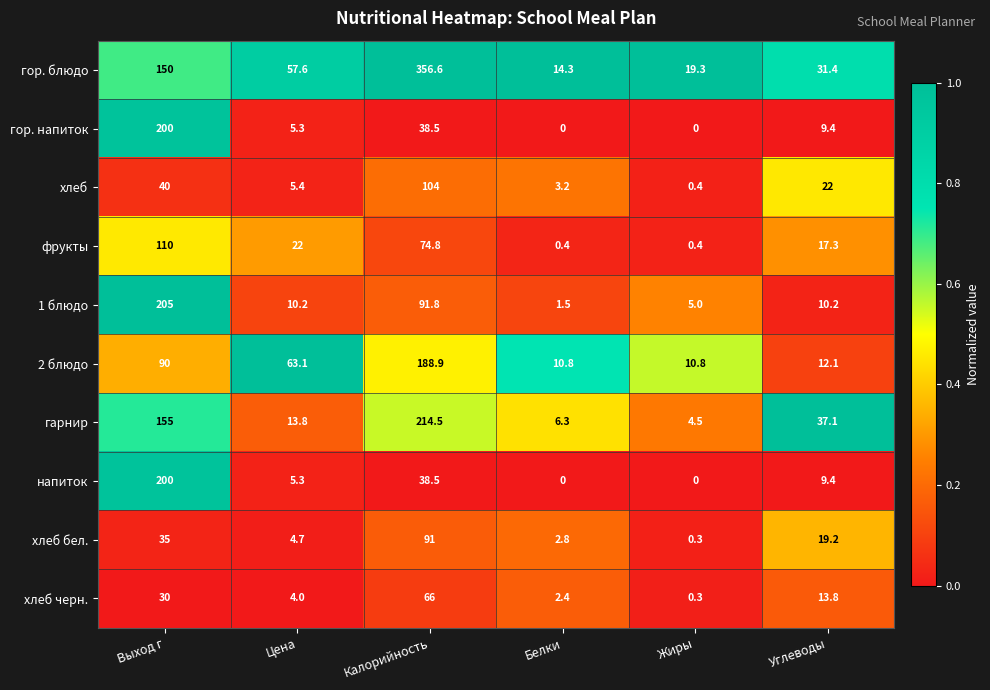

What is the total value across all series at Выход г?

1215.0